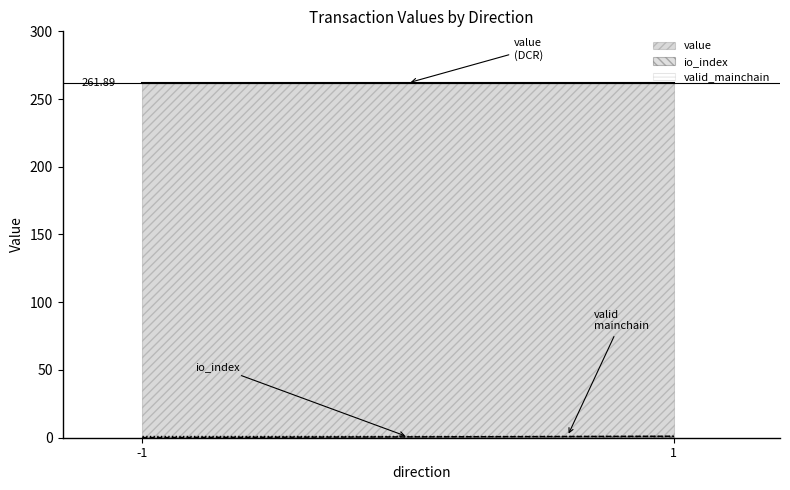

What is the lowest value of the value series?

261.9